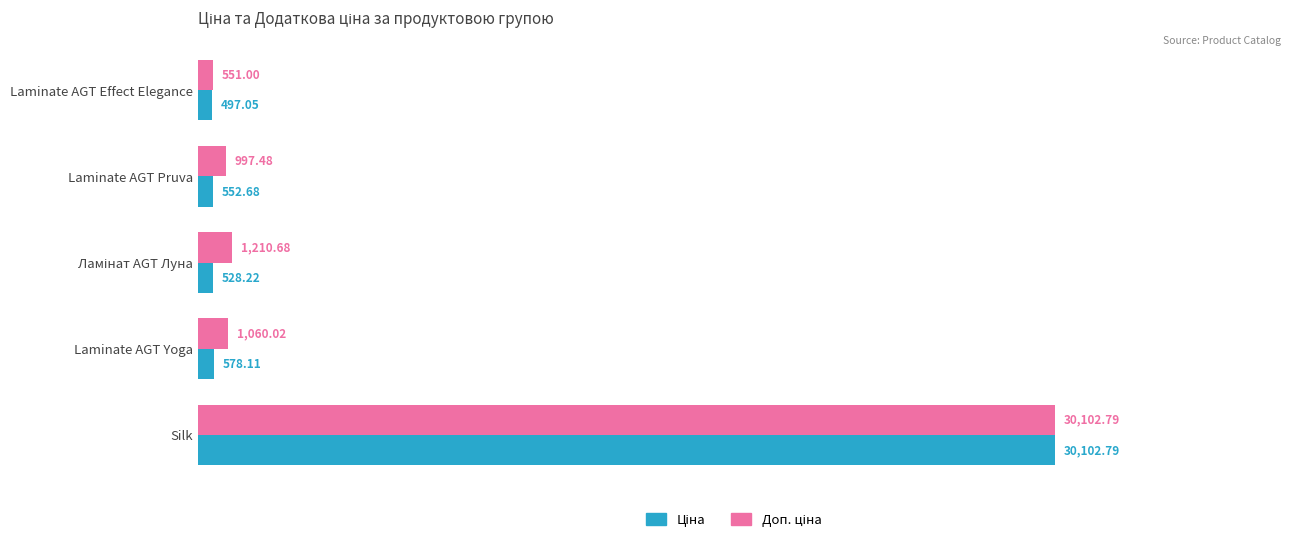

Which label corresponds to the smallest value in the chart?

Laminate AGT Effect Elegance